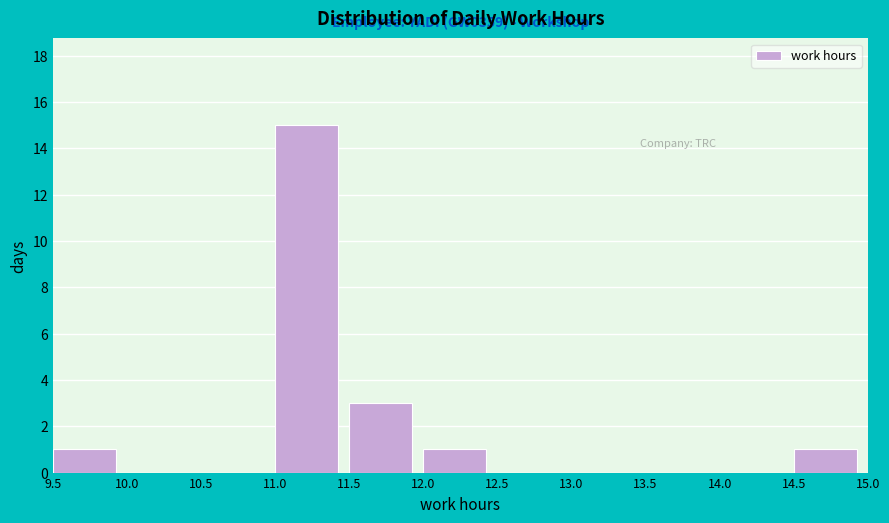

Over which range of the x-axis is the bar tallest?

11.0 to 11.5